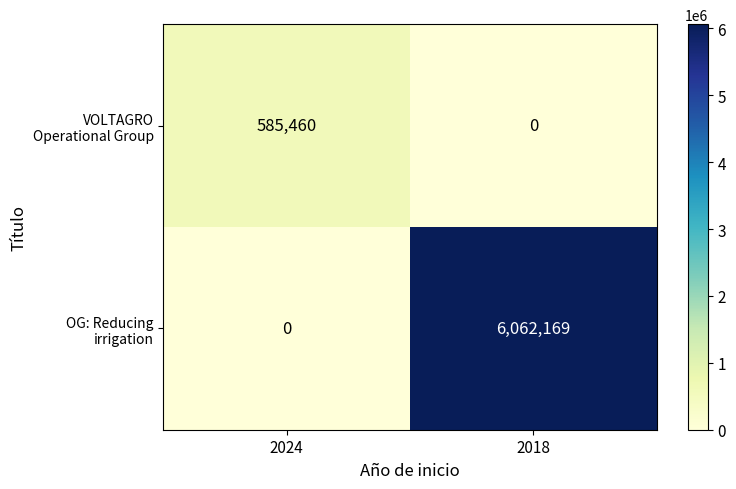

What is the greatest value displayed?

6062169